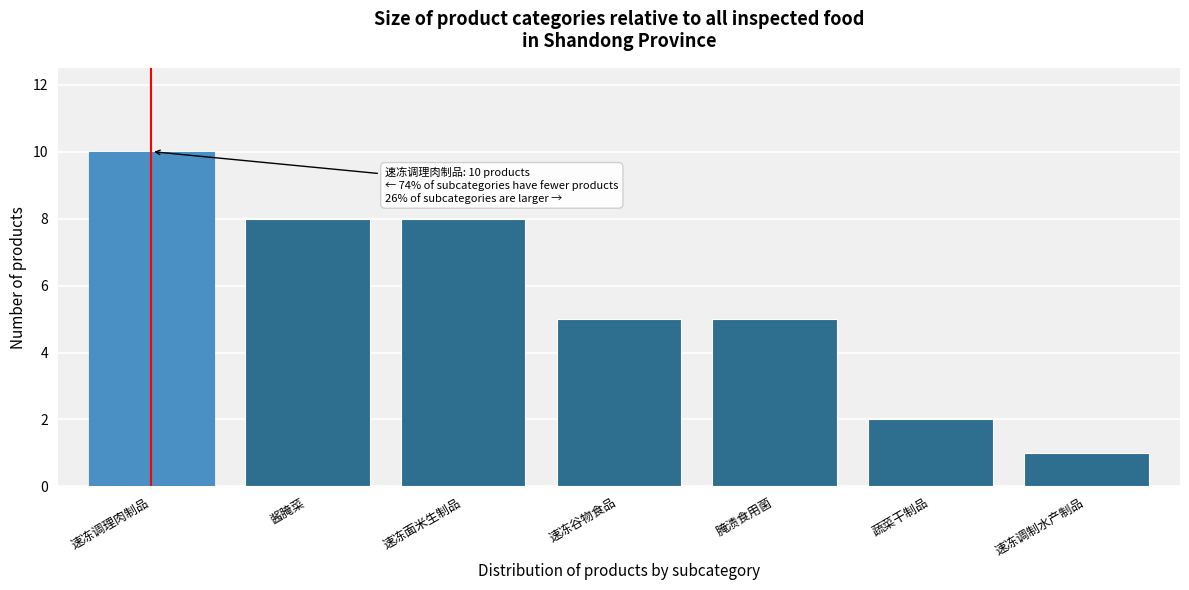

Reading left to right, list all the values displayed in this chart.

10	8	8	5	5	2	1